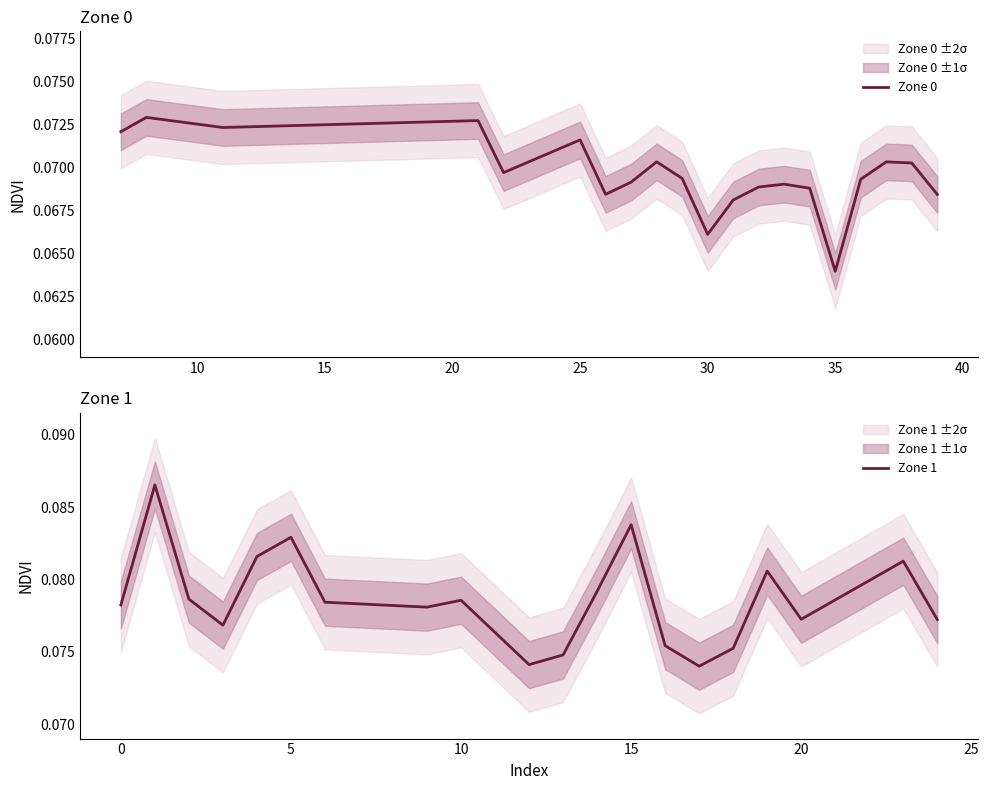

At which label does Zone 0 reach its minimum?

35